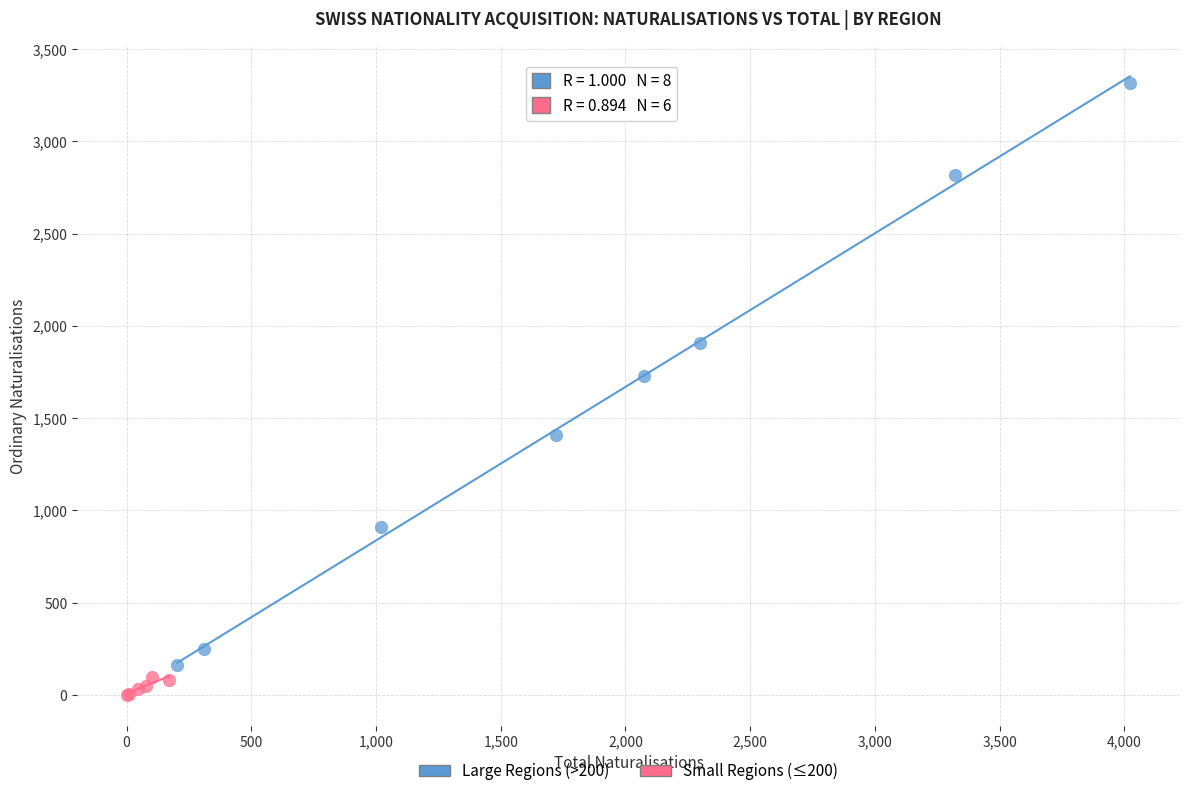

What are all the series names shown in the legend?

Large Regions (>200), Small Regions (≤200)